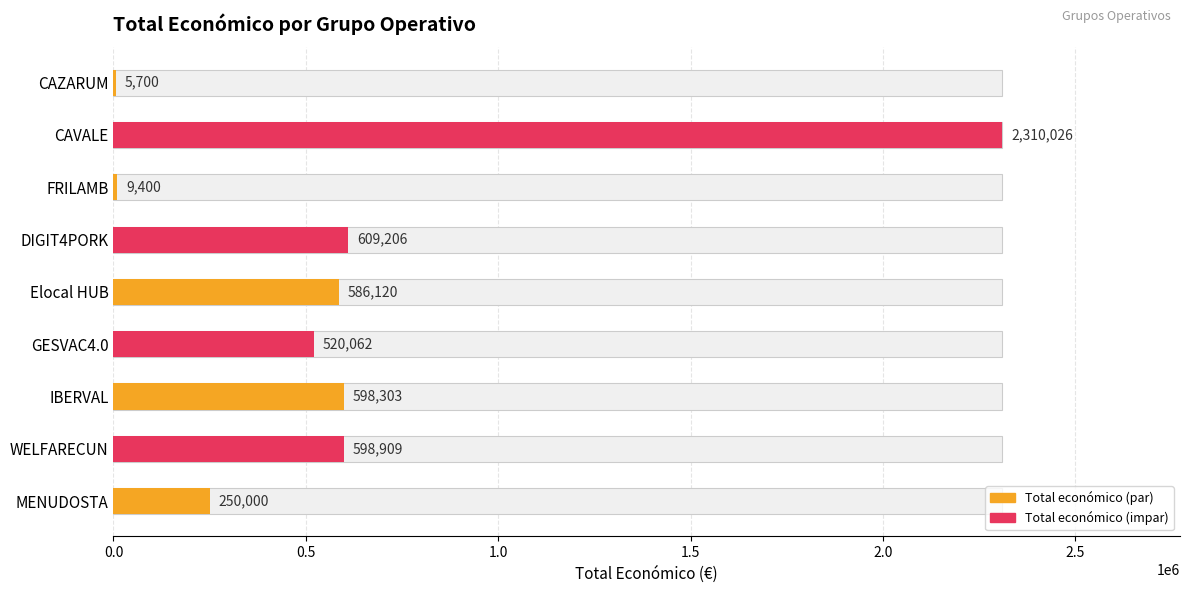

Reading left to right, what are all the values shown in this chart?

MENUDOSTA=250000	WELFARECUN=598909	IBERVAL=598303	GESVAC4.0=520062	Elocal HUB=586120	DIGIT4PORK=609206	FRILAMB=9400	CAVALE=2310026	CAZARUM=5700